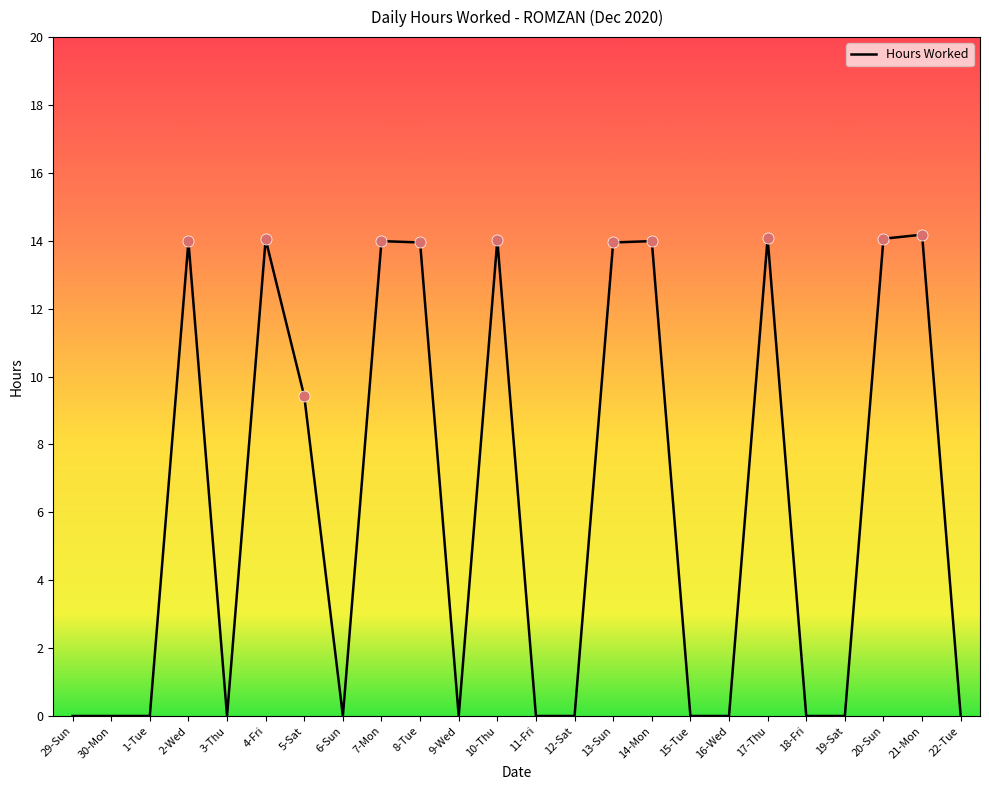

What is the difference between the maximum and minimum values?

14.2